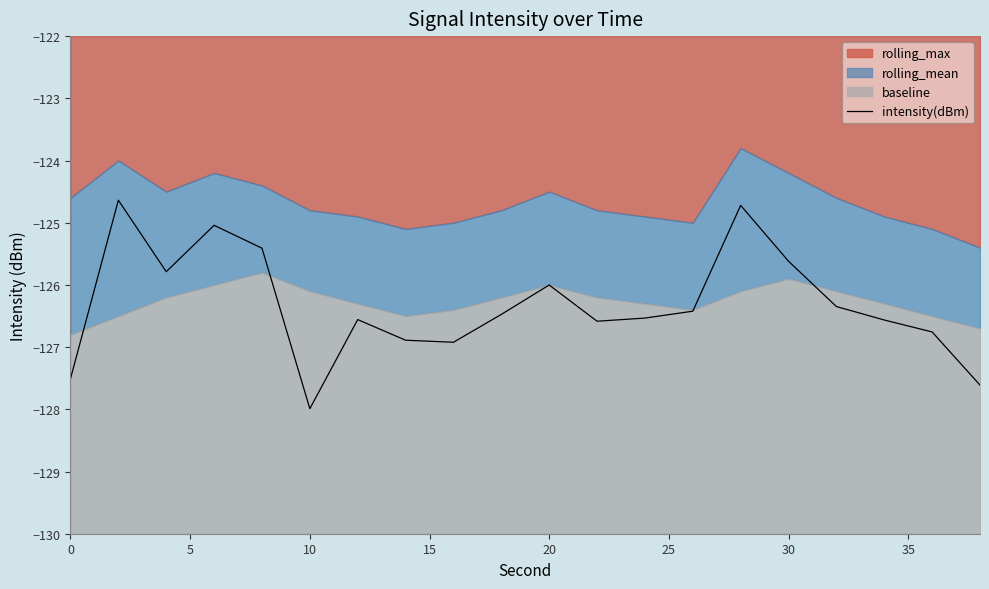

At which label does intensity(dBm) reach its minimum?

10